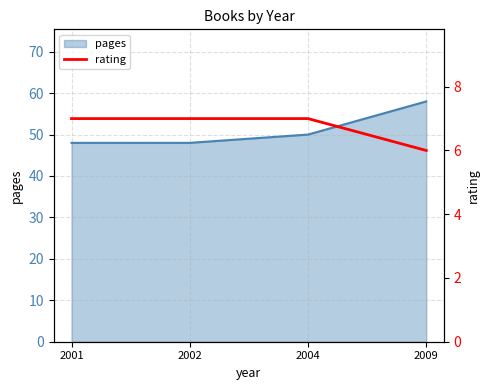

At which label is pages closest to 53?

2004